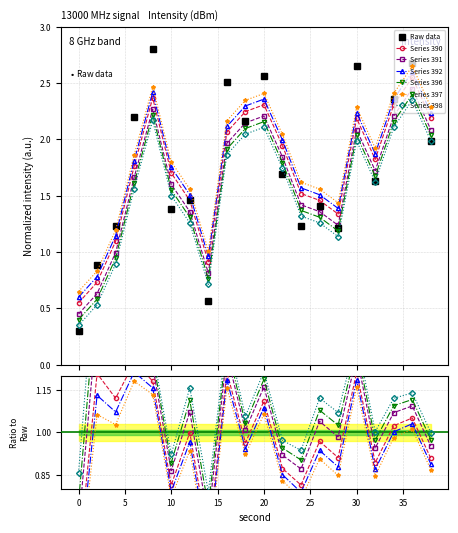

Is it true that smoothed equals 0.9 at 14?

True